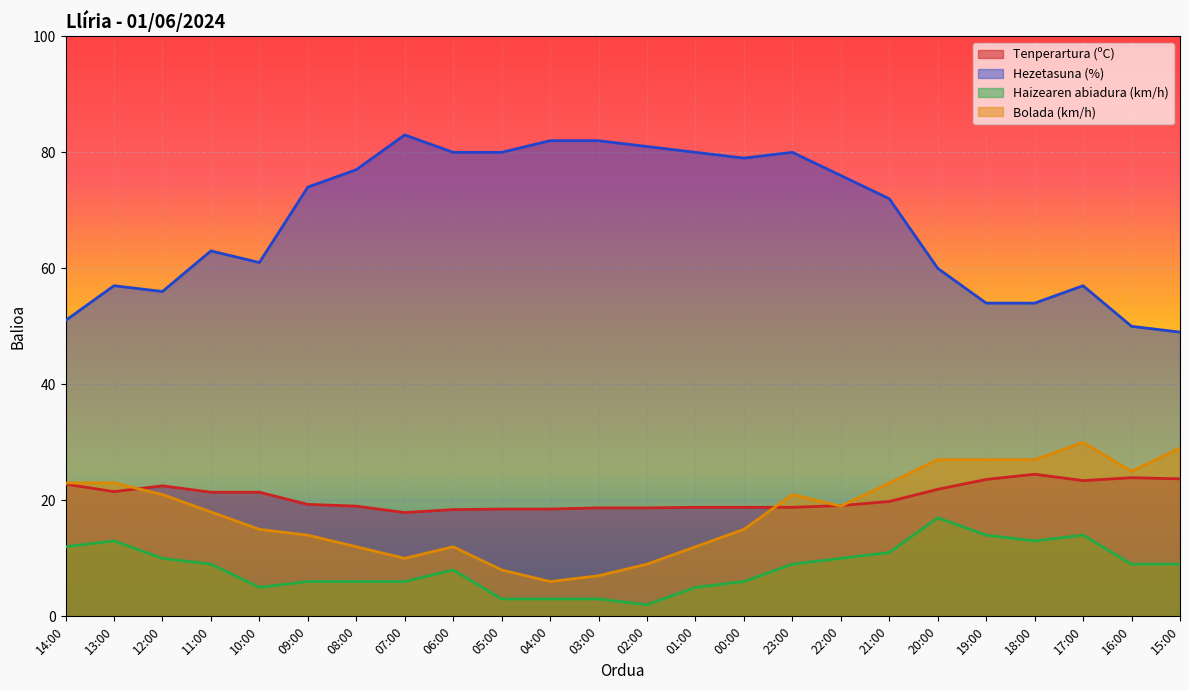

What is the label of the 15th point from the right?

05:00